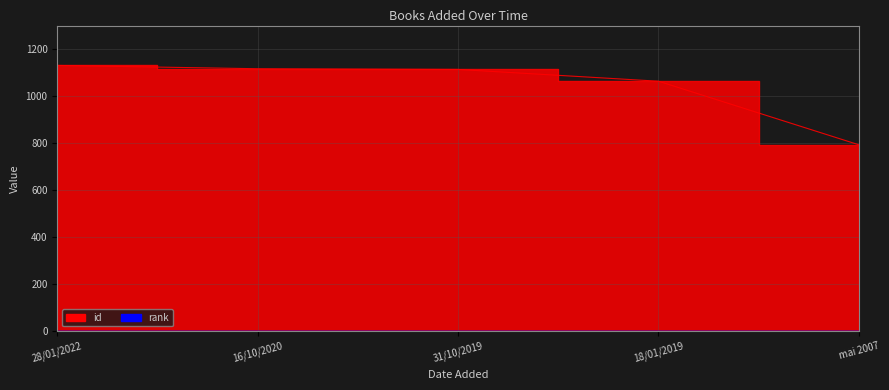

Where does the data first go above 1112?

28/01/2022